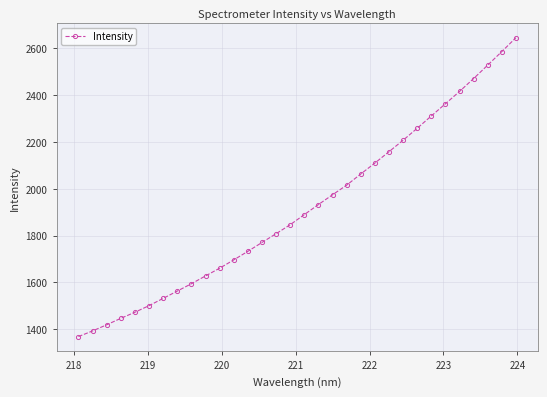

What is the maximum value shown in the chart?

2645.6